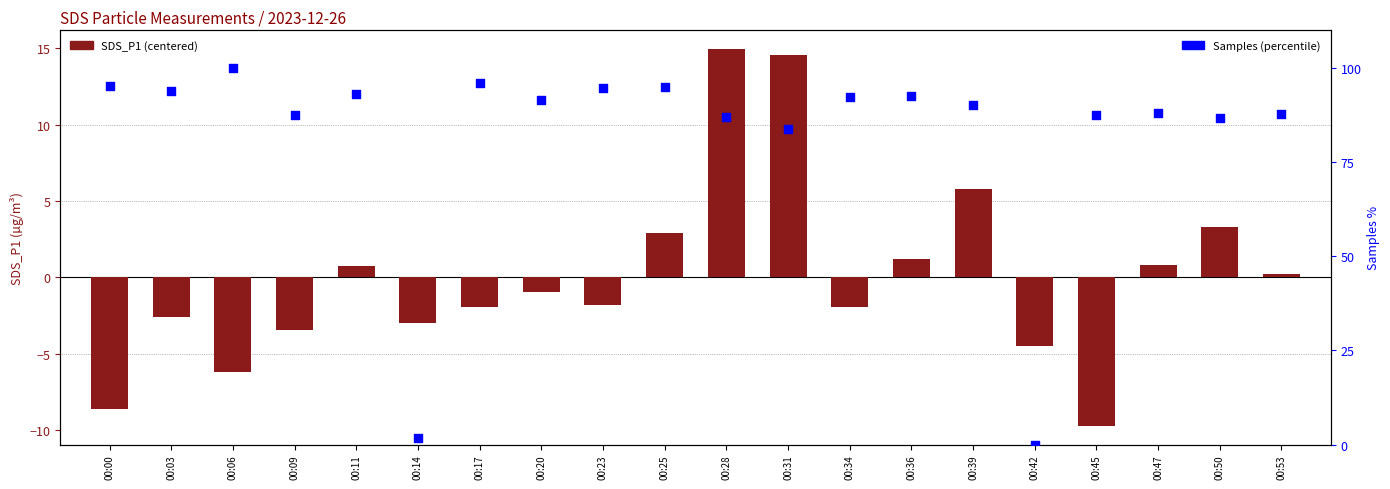

Which series reaches the maximum Y coordinate?

Samples (percentile)